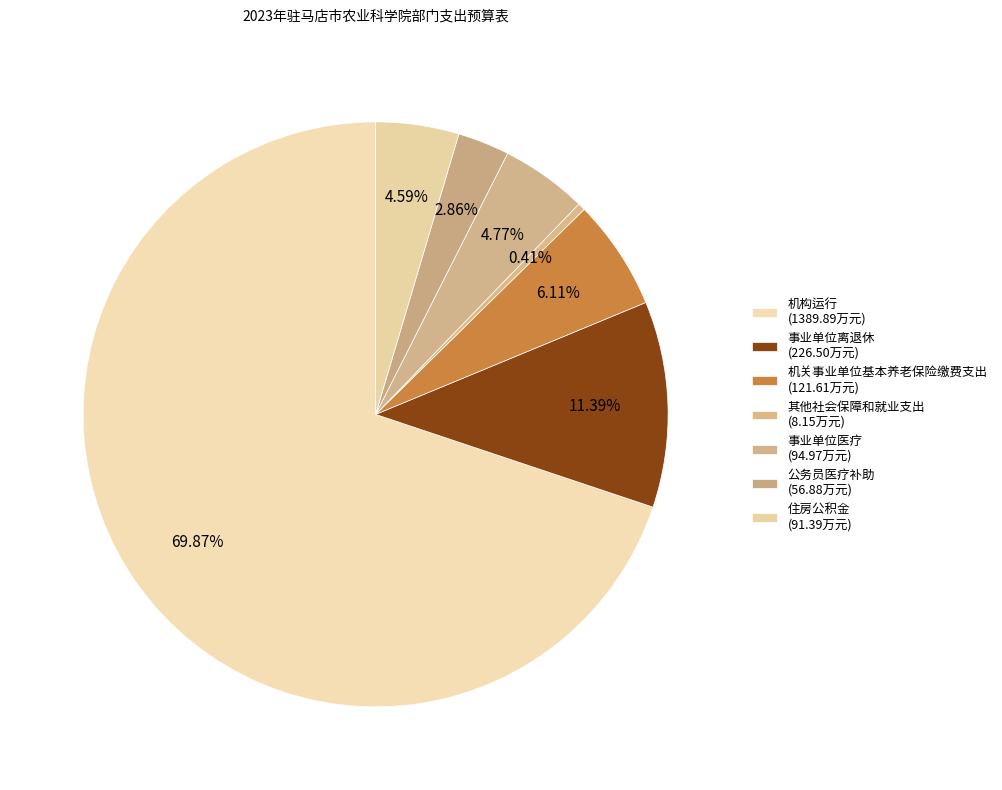

Rank the categories by value from highest to lowest.

机构运行, 事业单位离退休, 机关事业单位基本养老保险缴费支出, 事业单位医疗, 住房公积金, 公务员医疗补助, 其他社会保障和就业支出